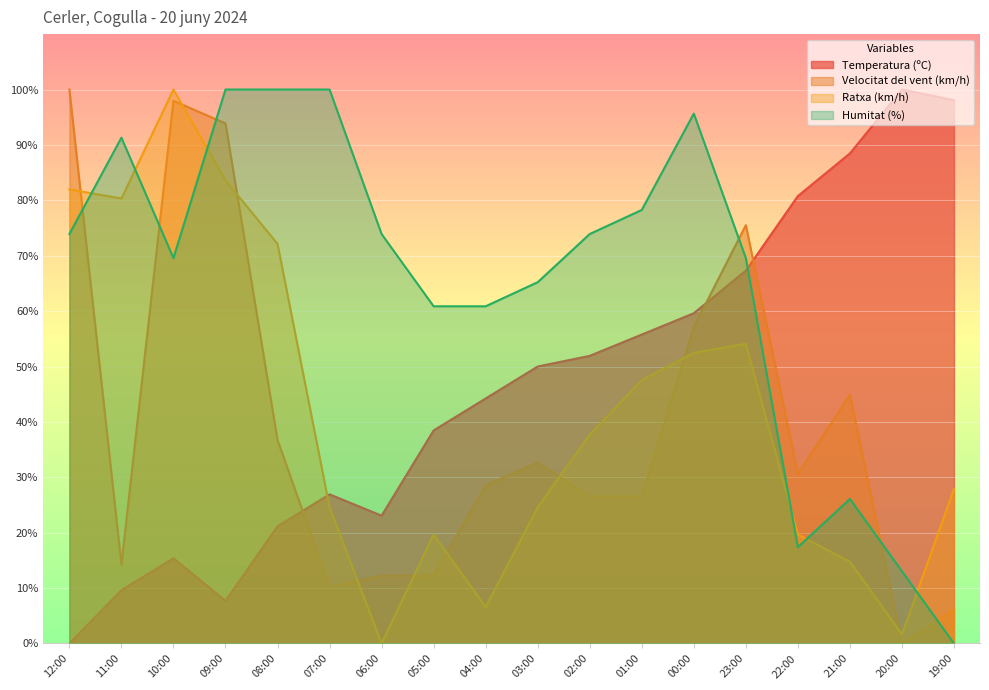

What position from the right is 22:00?

4